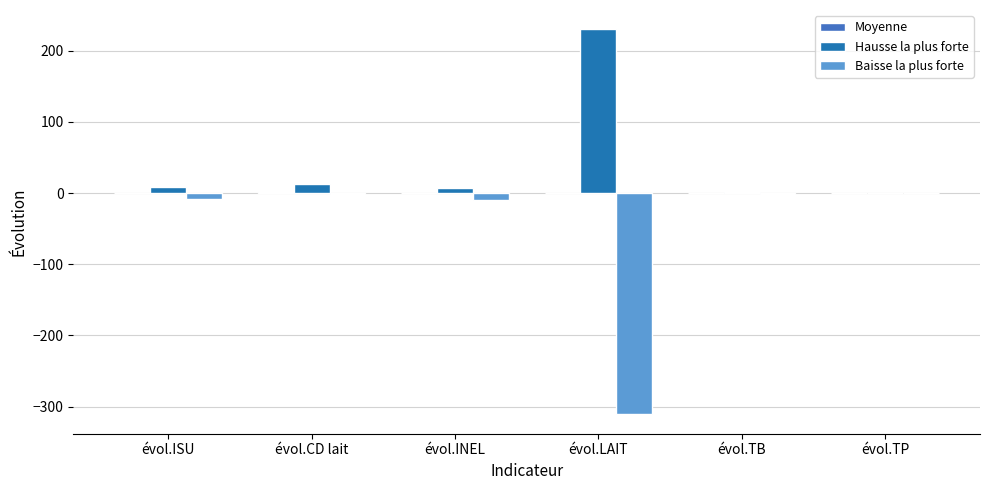

What is the highest value of the Hausse la plus forte series?

230.0